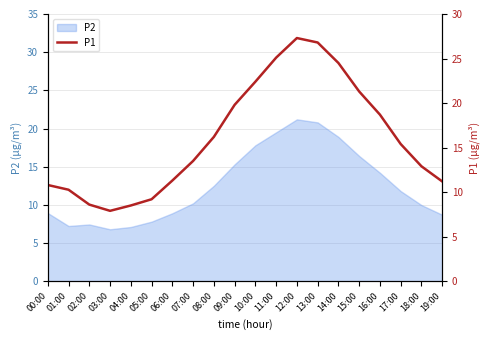

Where is the data nearest to the value 17?

08:00